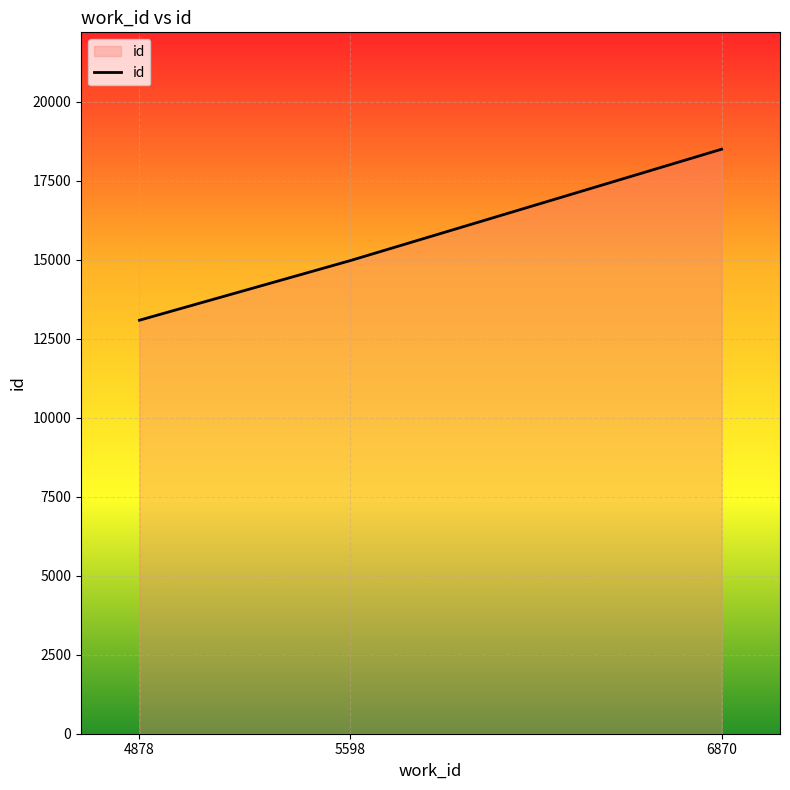

What is the sum of all values?

46537